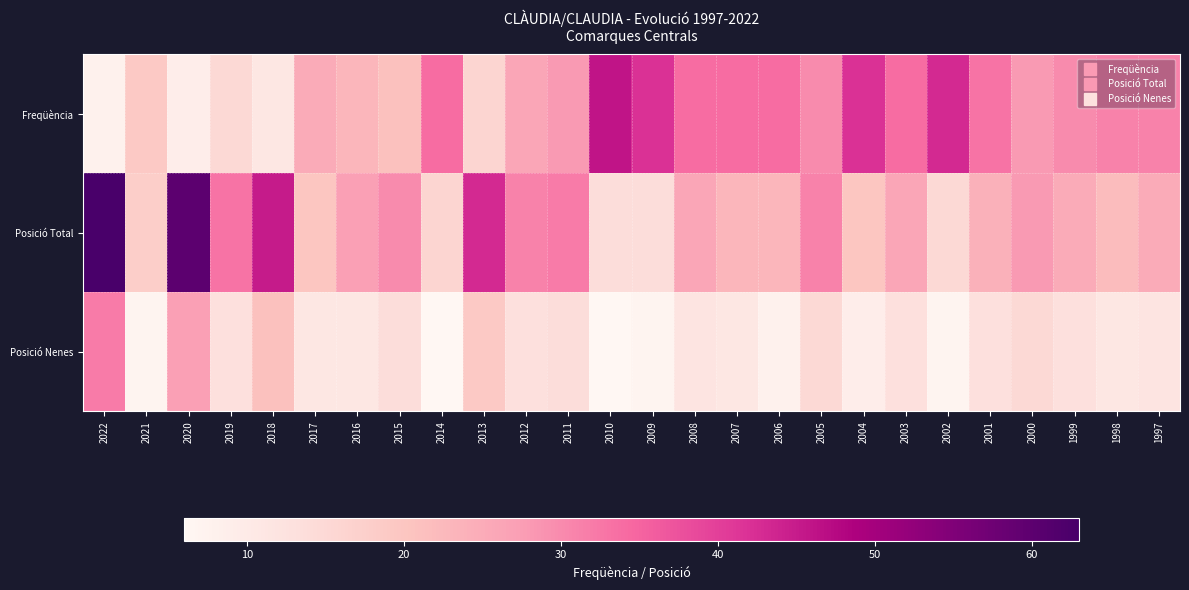

Reading left to right, extract all data points from this chart.

Freqüència: 2022=8	2021=19	2020=9	2019=15	2018=11	2017=25	2016=23	2015=21	2014=34	2013=16	2012=26	2011=28	2010=46	2009=42	2008=34	2007=34	2006=34	2005=30	2004=42	2003=34	2002=43	2001=33	2000=28	1999=30	1998=31	1997=31
Posició Total: 2022=63	2021=18	2020=60	2019=33	2018=45	2017=20	2016=27	2015=30	2014=16	2013=43	2012=31	2011=32	2010=14	2009=14	2008=26	2007=23	2006=23	2005=31	2004=20	2003=26	2002=15	2001=24	2000=28	1999=25	1998=22	1997=25
Posició Nenes: 2022=32	2021=7	2020=27	2019=13	2018=21	2017=11	2016=11	2015=14	2014=6	2013=19	2012=13	2011=14	2010=6	2009=7	2008=12	2007=11	2006=8	2005=15	2004=9	2003=13	2002=7	2001=13	2000=15	1999=13	1998=11	1997=12